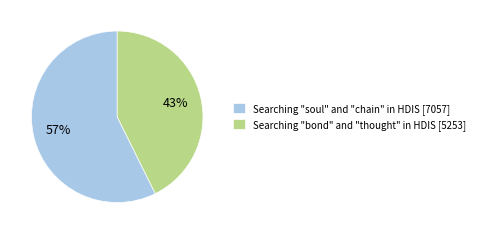

To the nearest percent, what is the average slice percentage?

50%